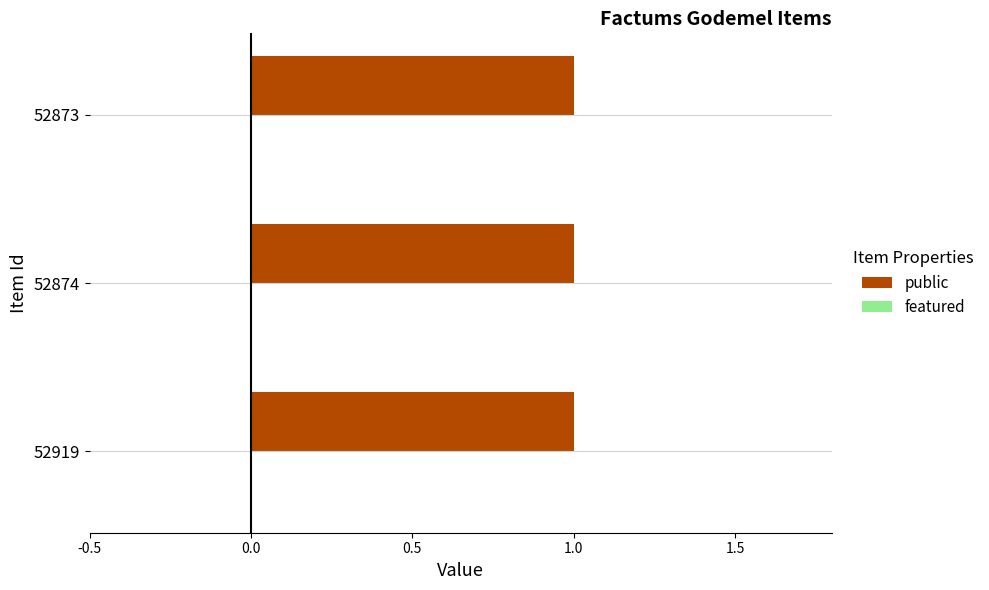

The value of featured at 52919 is 0. True or false?

True